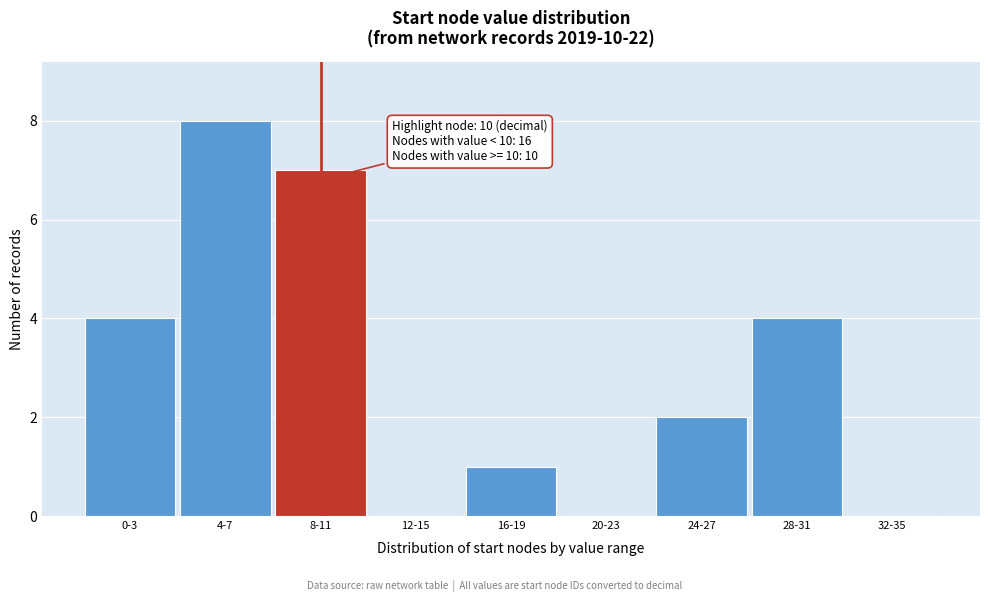

Reading left to right, transcribe all the data shown in this chart.

0-3=4	4-7=8	8-11=7	12-15=0	16-19=1	20-23=0	24-27=2	28-31=4	32-35=0